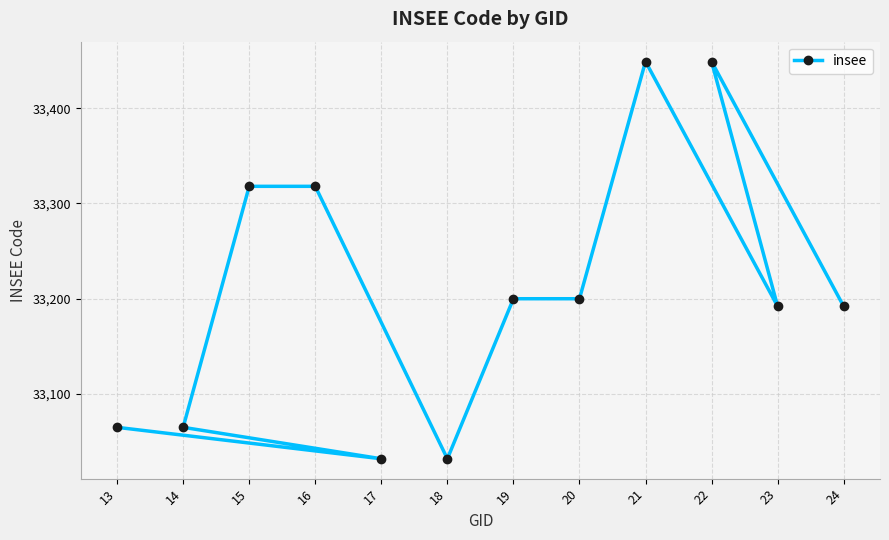

What is the difference between the maximum and second lowest values?

417